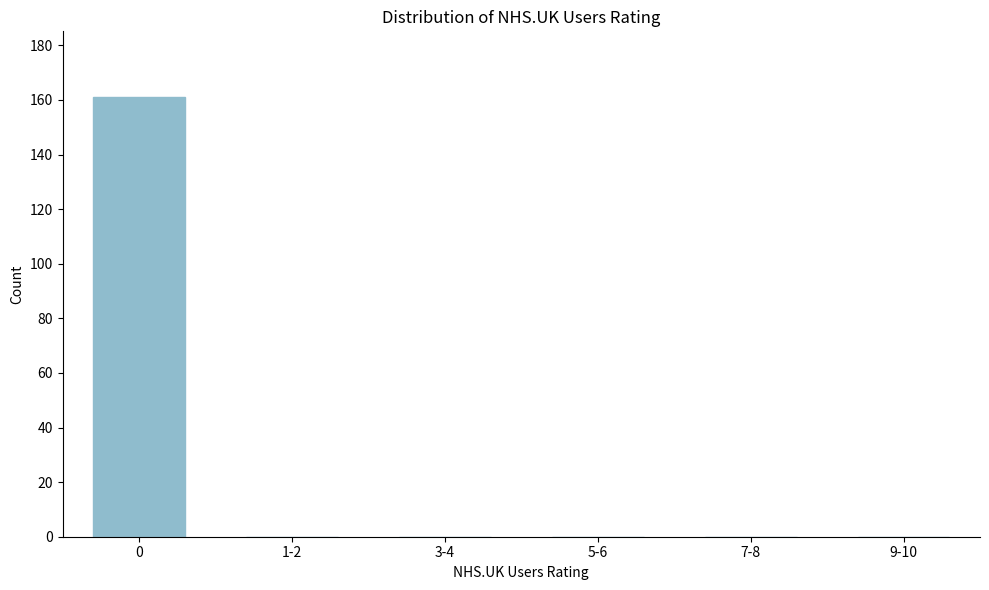

Reading left to right, extract all data points from this chart.

0=161	1-2=0	3-4=0	5-6=0	7-8=0	9-10=0